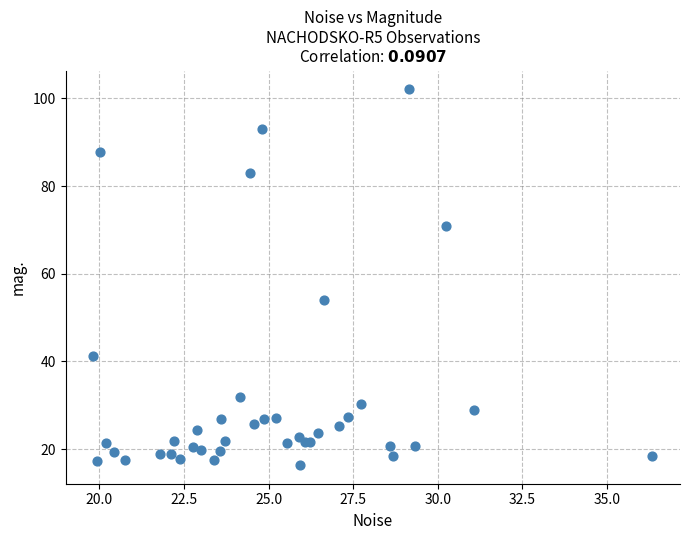

What Y value in the scatter plot is closest to 59?

54.1